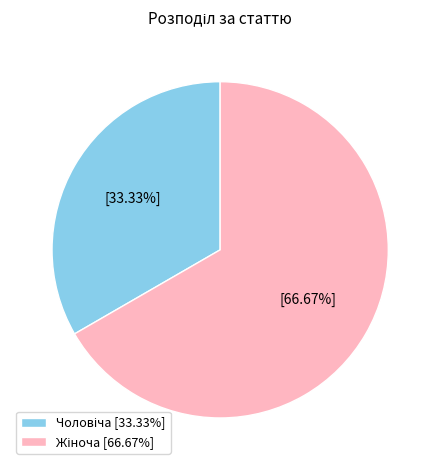

Is there a majority slice in this chart?

Yes